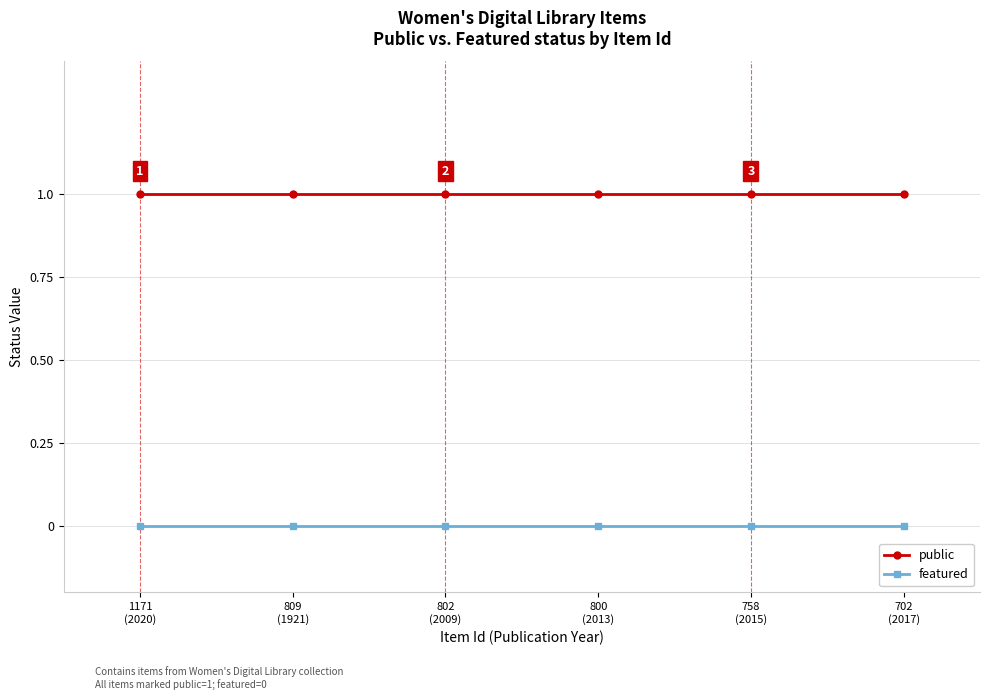

Is this an area chart (filled region under the line)?

No